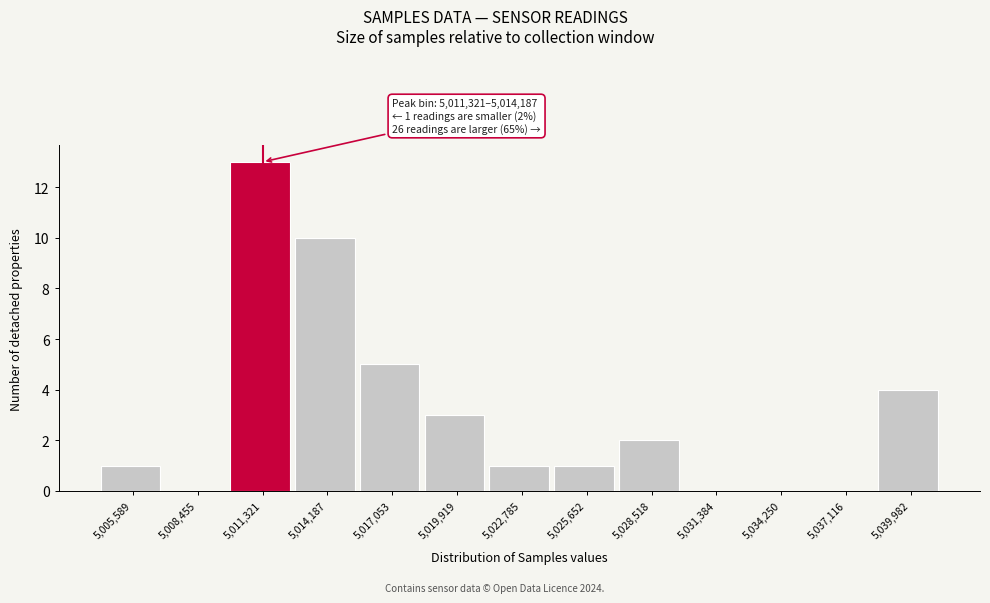

Reading left to right, extract all data points from this chart.

5,005,589=1	5,008,455=0	5,011,321=13	5,014,187=10	5,017,053=5	5,019,919=3	5,022,785=1	5,025,652=1	5,028,518=2	5,031,384=0	5,034,250=0	5,037,116=0	5,039,982=4